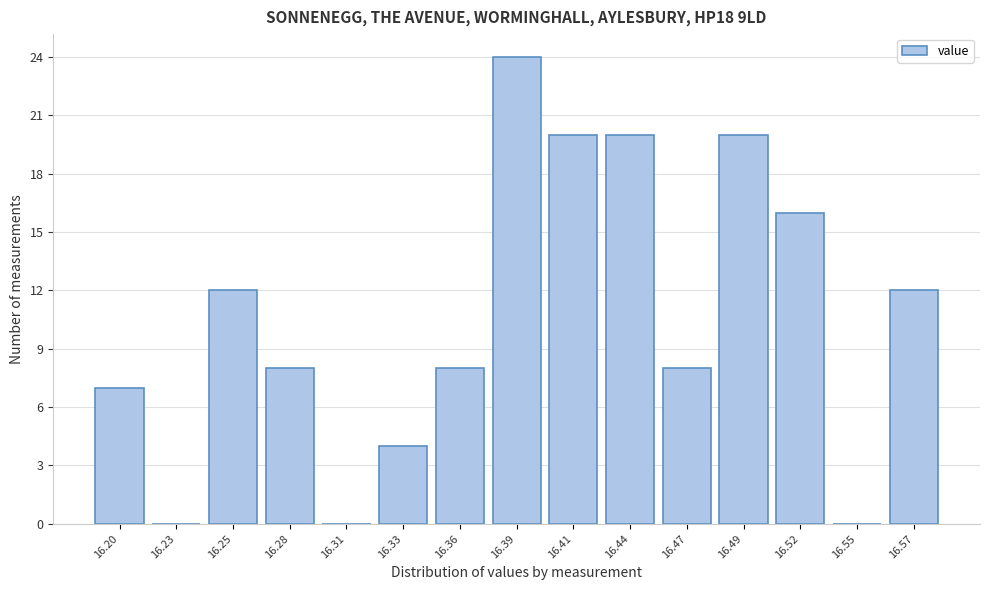

Reading right to left, extract all data points from this chart.

16.57=12	16.55=0	16.52=16	16.49=20	16.47=8	16.44=20	16.41=20	16.39=24	16.36=8	16.33=4	16.31=0	16.28=8	16.25=12	16.23=0	16.20=7